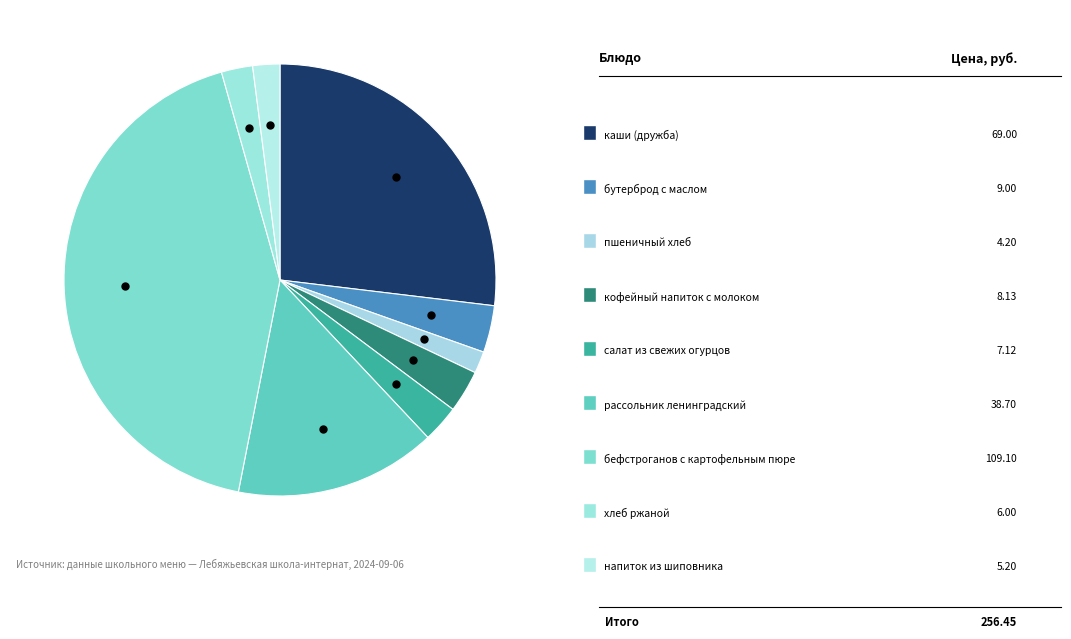

How many segments does this pie chart have?

9